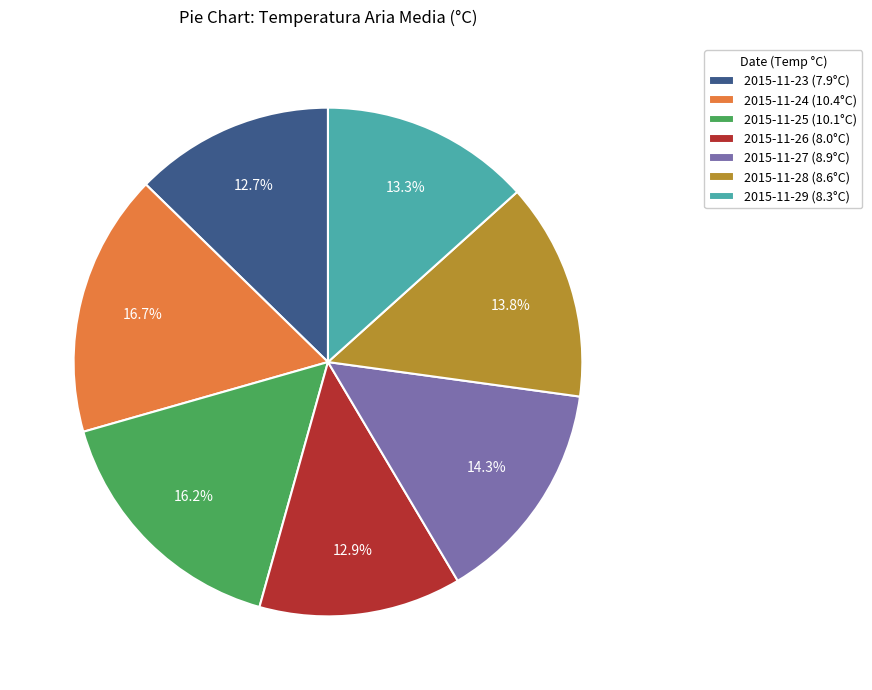

Does 2015-11-24 represent more than half of the total?

No